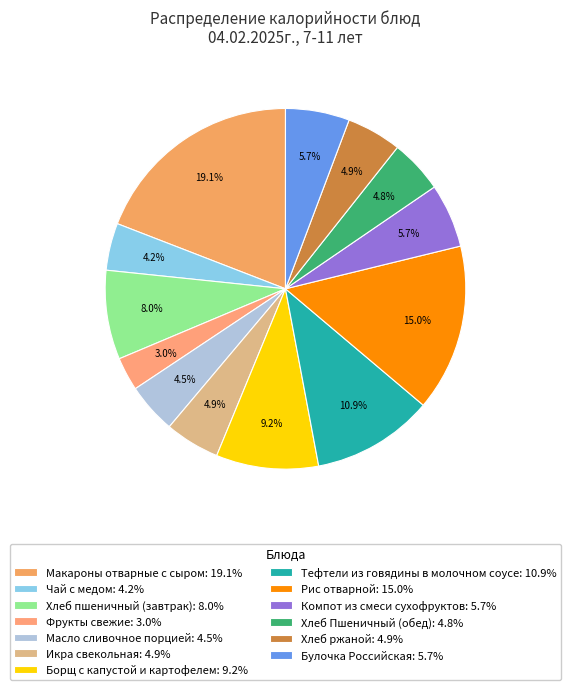

What percentage is the Хлеб ржаной slice, to the nearest percent?

5%